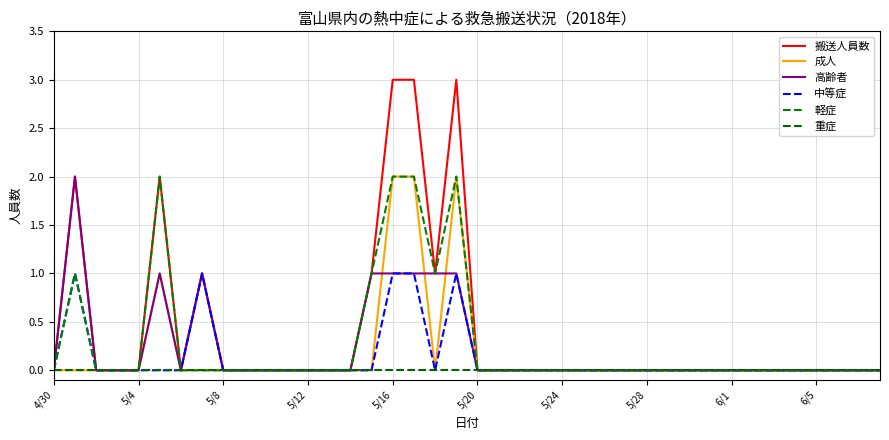

What are all the series names shown in the legend?

搬送人員数, 成人, 高齢者, 中等症, 軽症, 重症